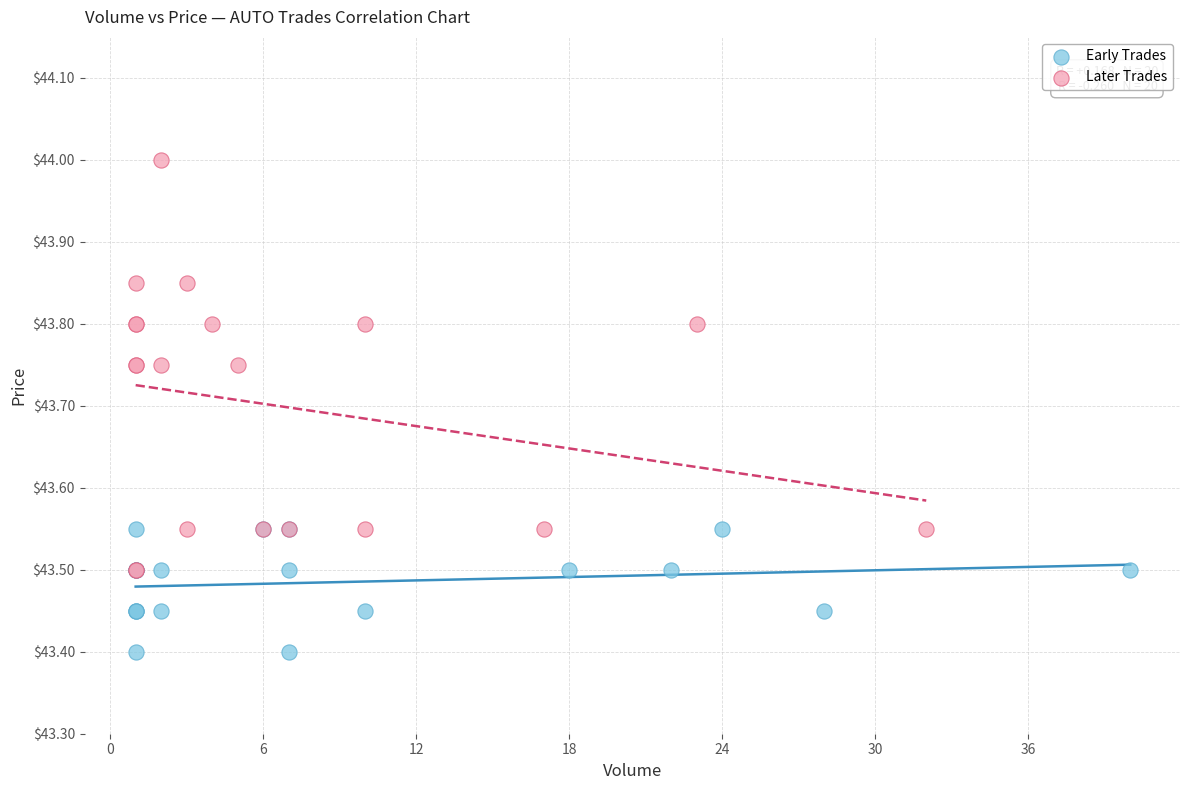

Which series has the largest Y range (max minus min)?

Later Trades